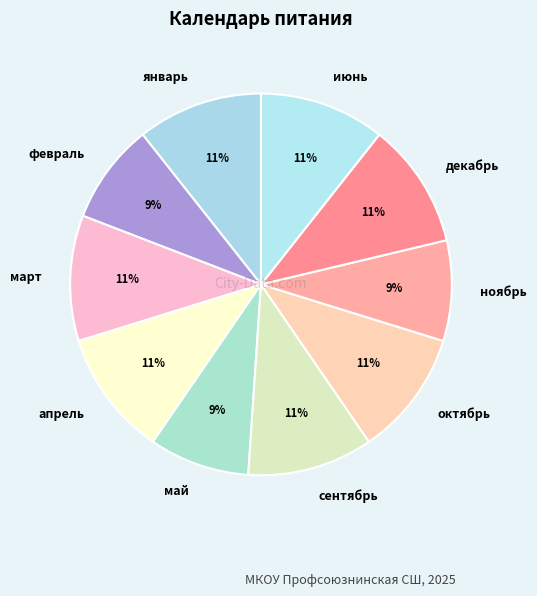

Approximately how many times larger is the value at апрель compared to март?

1.0